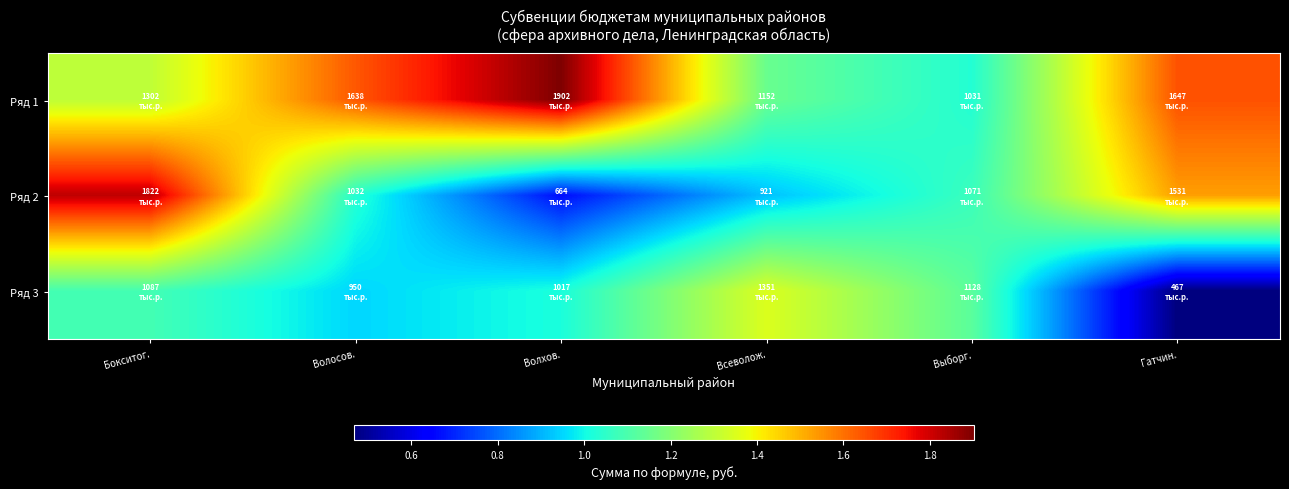

Rank the series at Волосов. from highest to lowest value.

Ряд 1, Ряд 2, Ряд 3